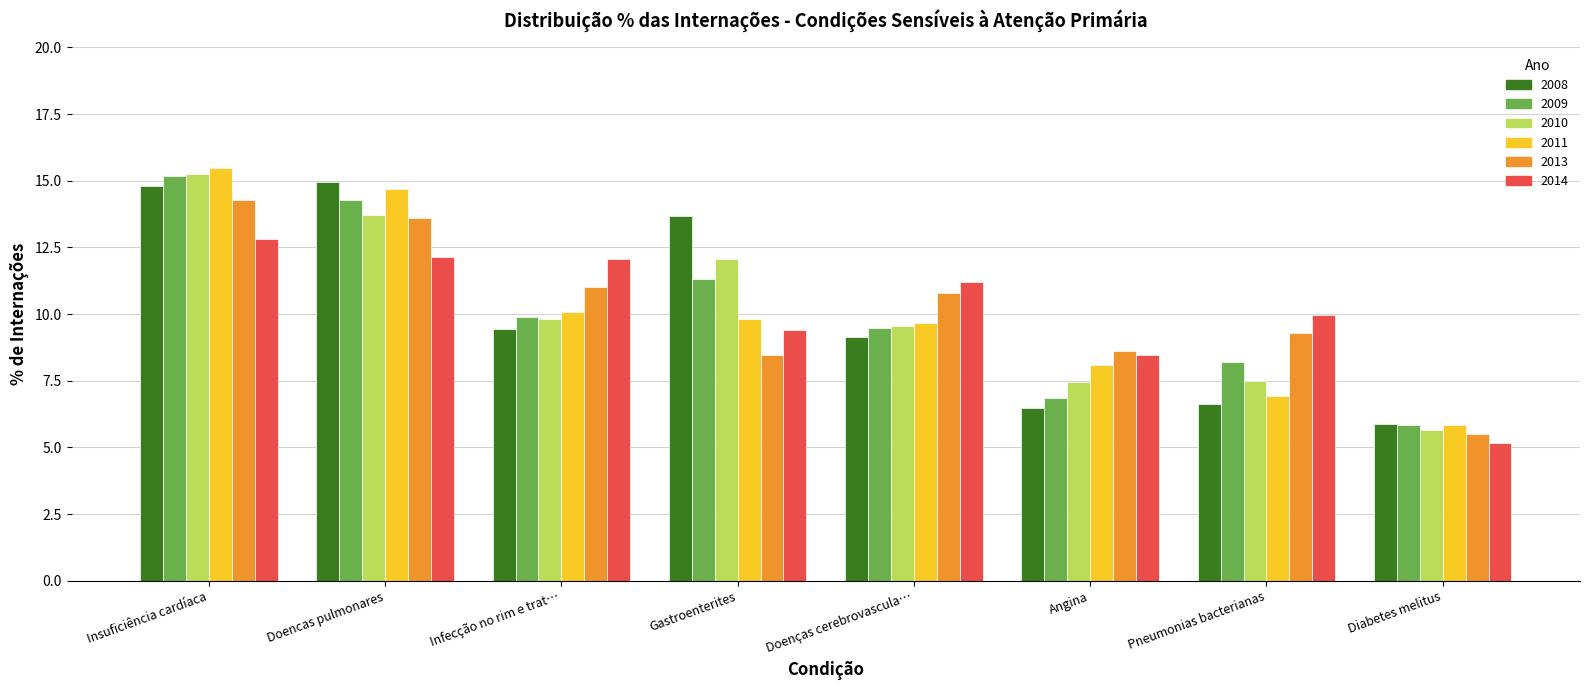

Between Doencas pulmonares and Angina, which series saw the biggest shift?

2008